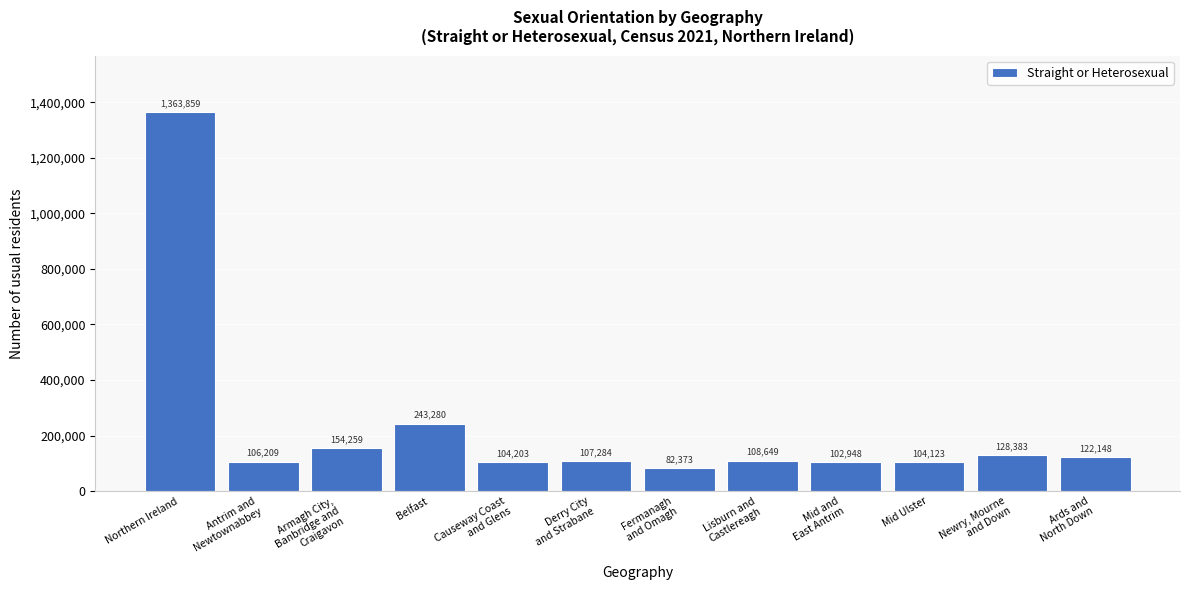

Reading left to right, list all the values displayed in this chart.

1363859	106209	154259	243280	104203	107284	82373	108649	102948	104123	128383	122148